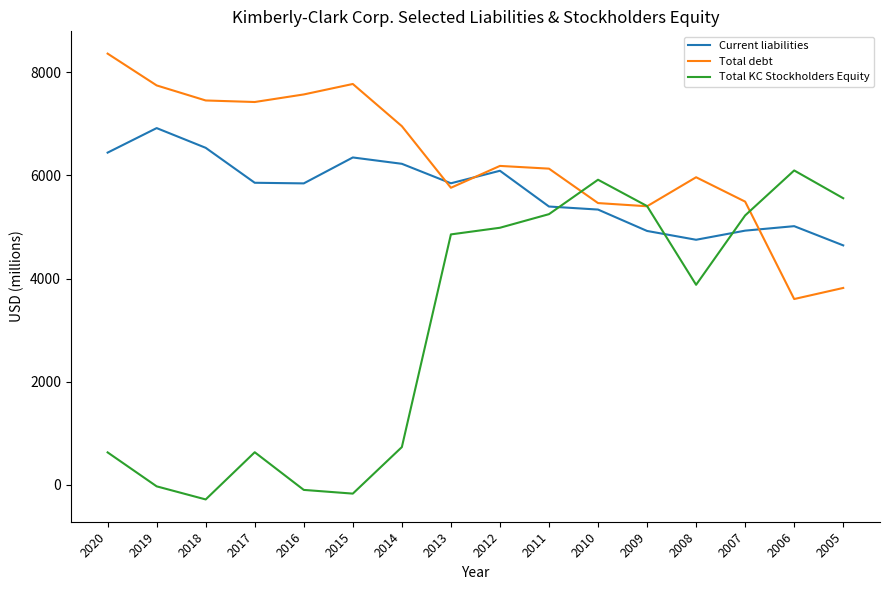

Which series has the widest spread of values?

Total KC Stockholders Equity